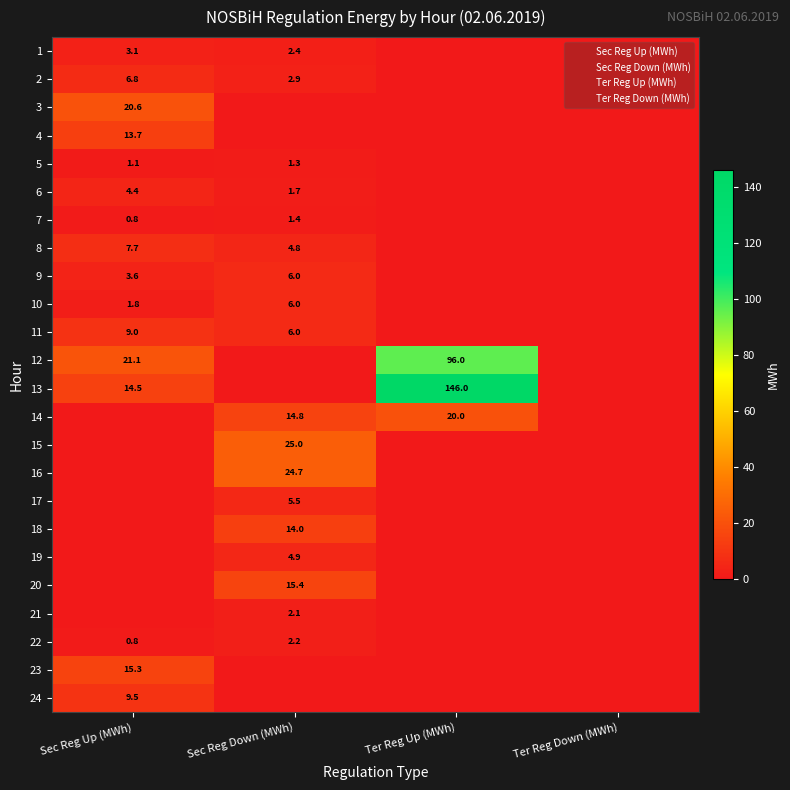

Rank the series at Sec Reg Up (MWh) from lowest to highest value.

14, 15, 16, 17, 18, 19, 20, 21, 7, 22, 5, 10, 1, 9, 6, 2, 8, 11, 24, 4, 13, 23, 3, 12